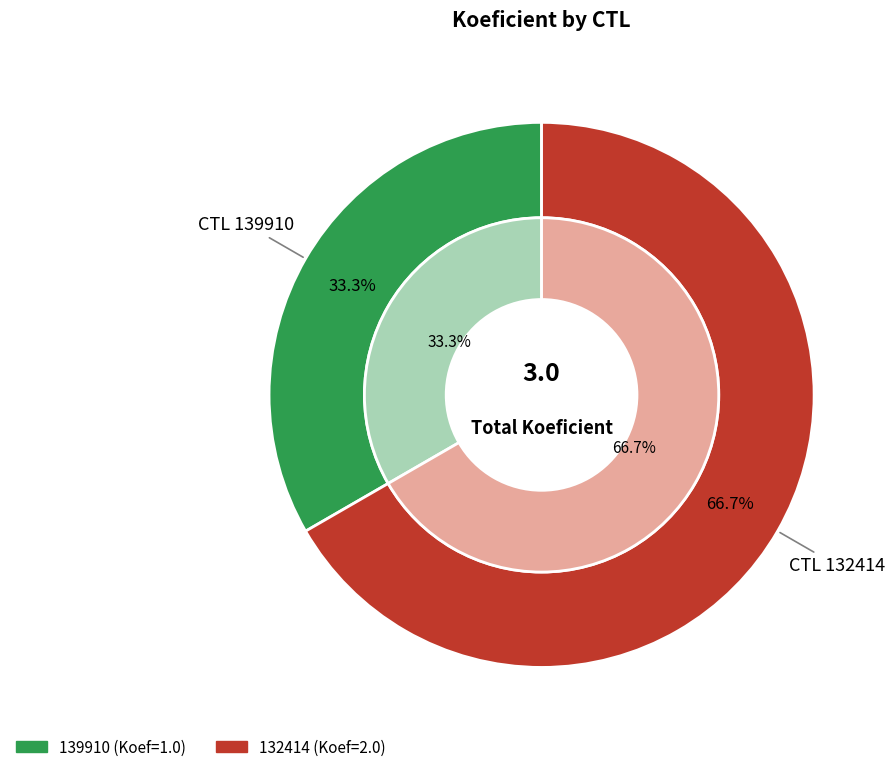

What is the largest slice in the pie chart?

132414